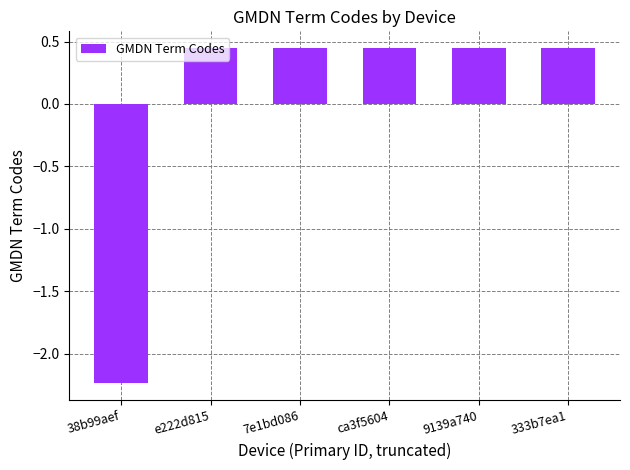

Are the bars horizontal?

No